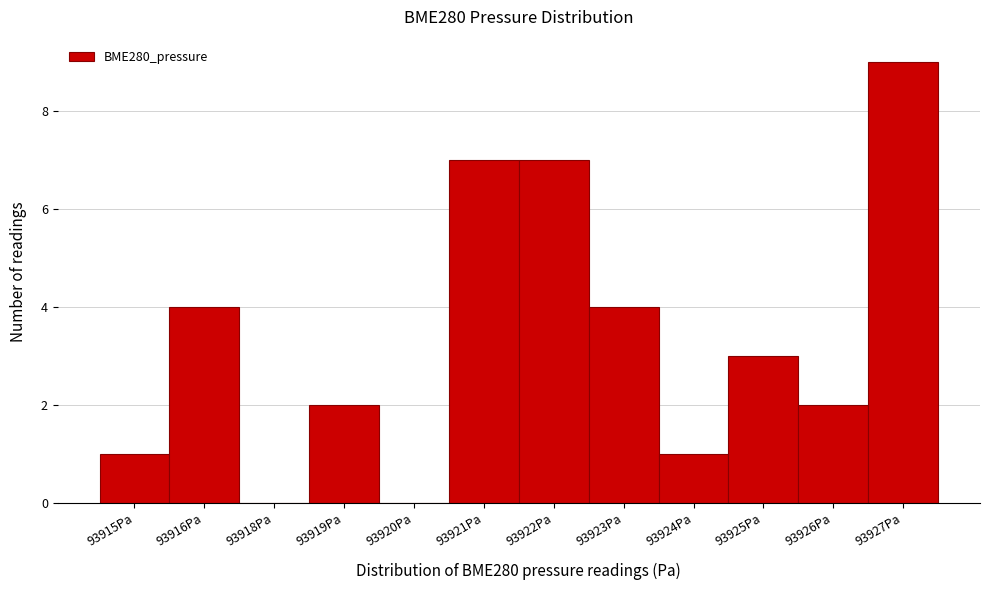

Reading left to right, list all the values displayed in this chart.

93915Pa=1	93916Pa=4	93918Pa=0	93919Pa=2	93920Pa=0	93921Pa=7	93922Pa=7	93923Pa=4	93924Pa=1	93925Pa=3	93926Pa=2	93927Pa=9